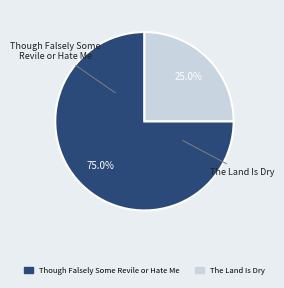

To the nearest percent, what percentage of the pie is Though Falsely Some Revile or Hate Me?

75%